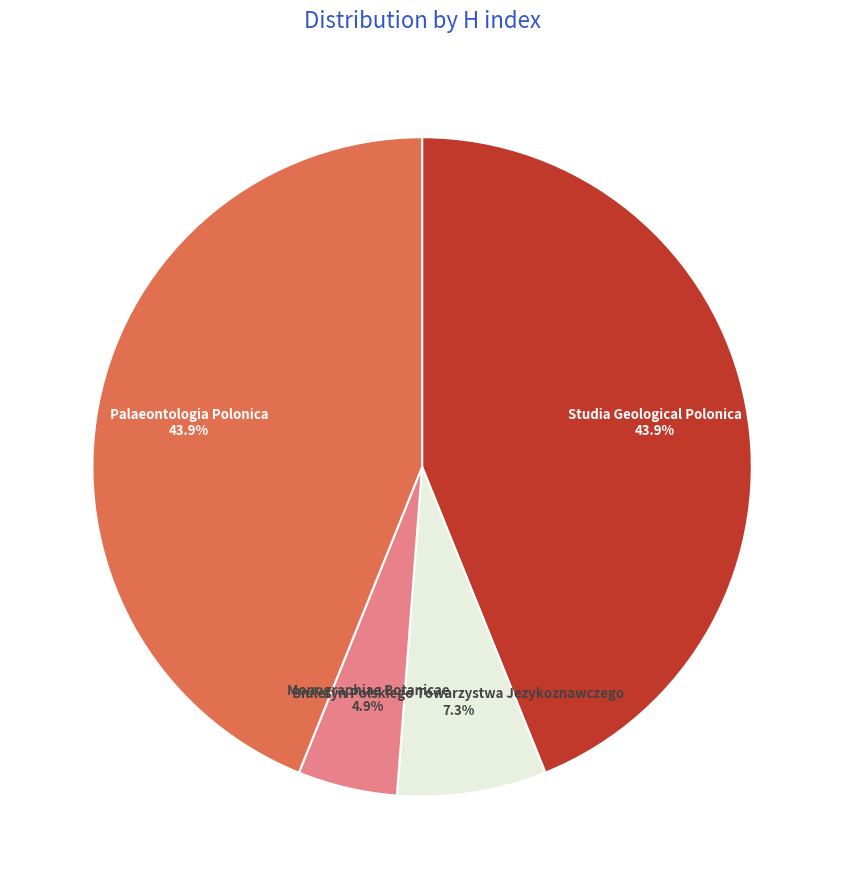

To the nearest percent, what portion does Studia Geological Polonica represent?

44%